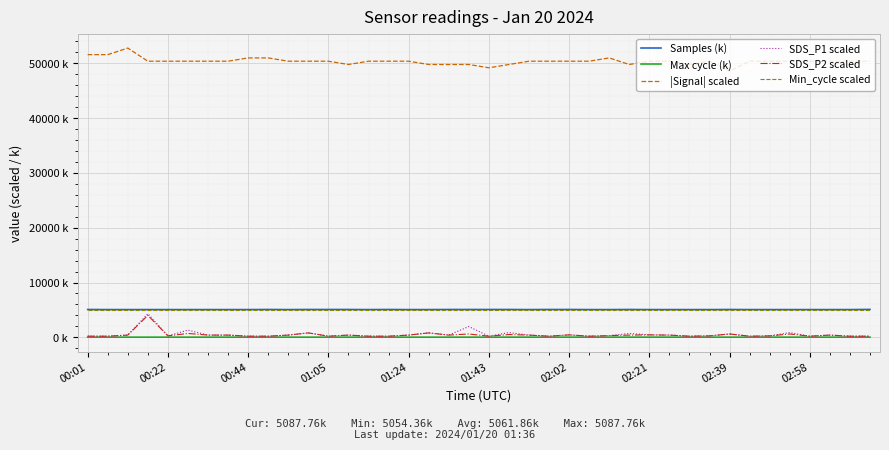

What are all the series names shown in the legend?

Samples (k), Max cycle (k), |Signal| scaled, SDS_P1 scaled, SDS_P2 scaled, Min_cycle scaled